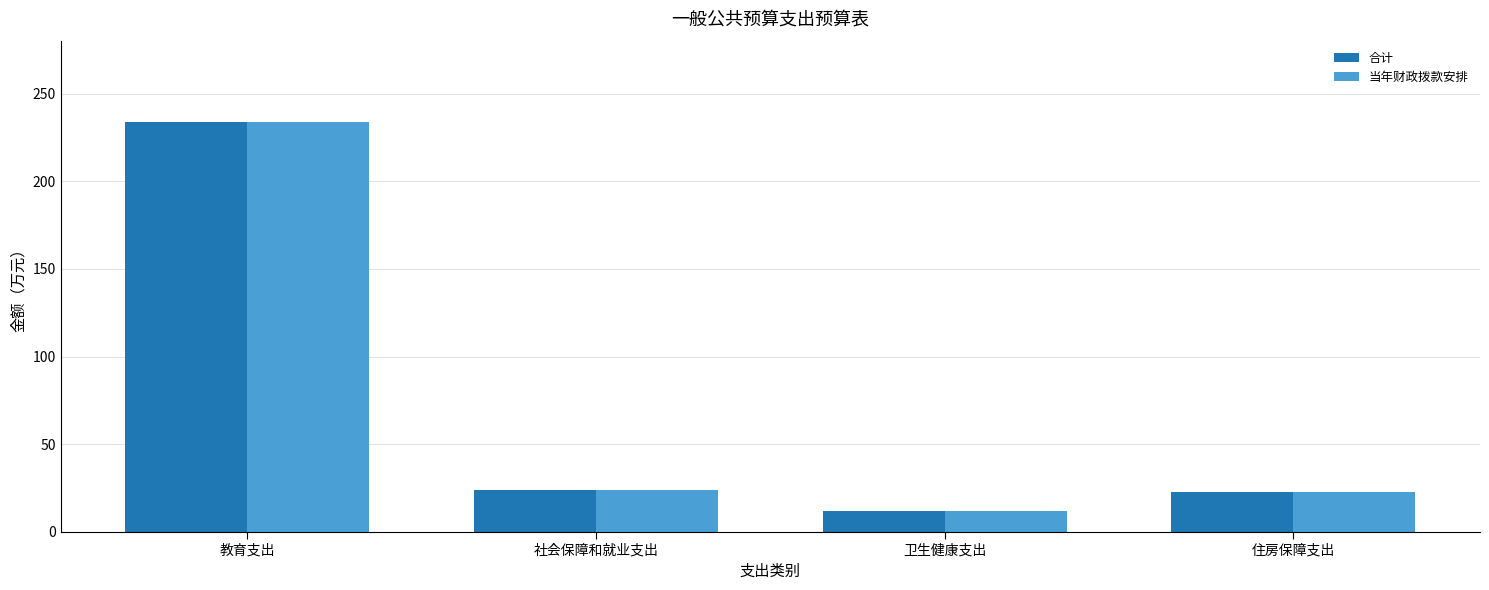

At how many categories does at least one series exceed 198?

1